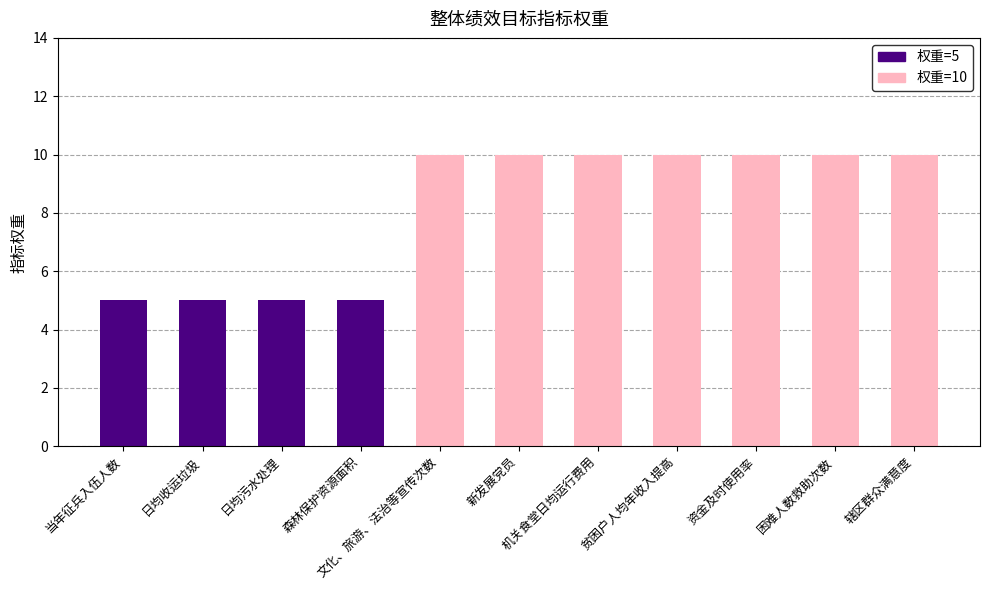

How many values are between 5 and 10?

11